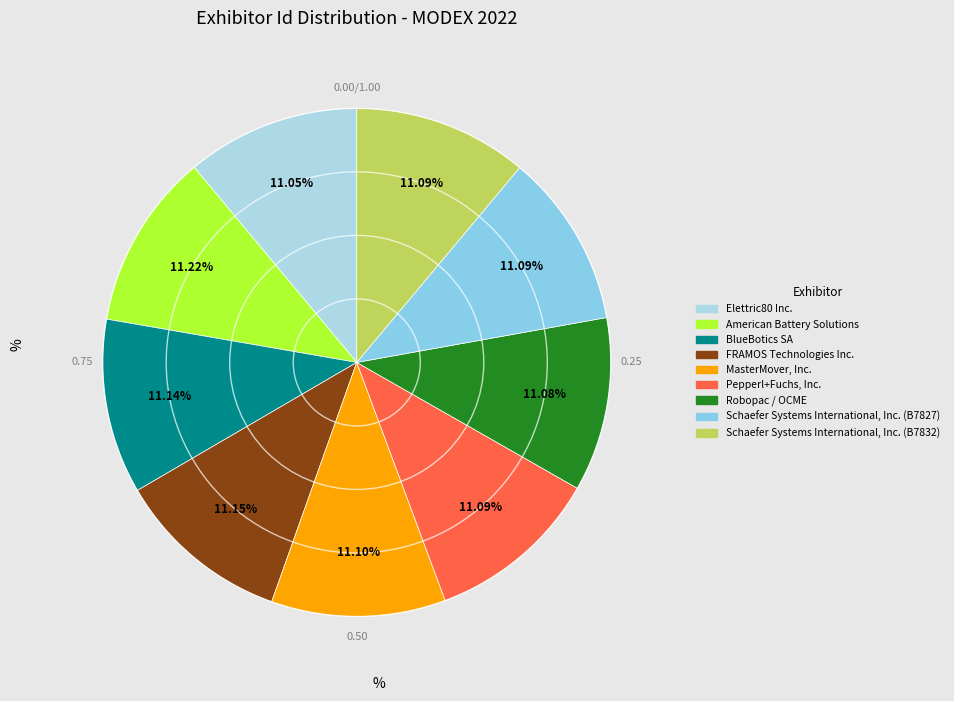

To the nearest percent, what is the average slice percentage?

11%